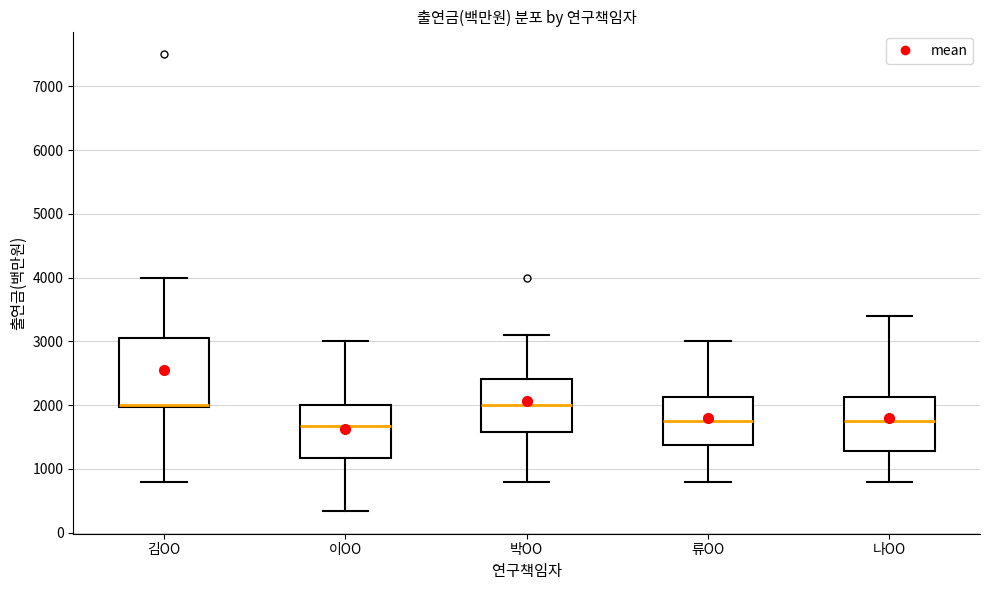

Which box is the tallest, from its lower edge to its upper edge?

김OO